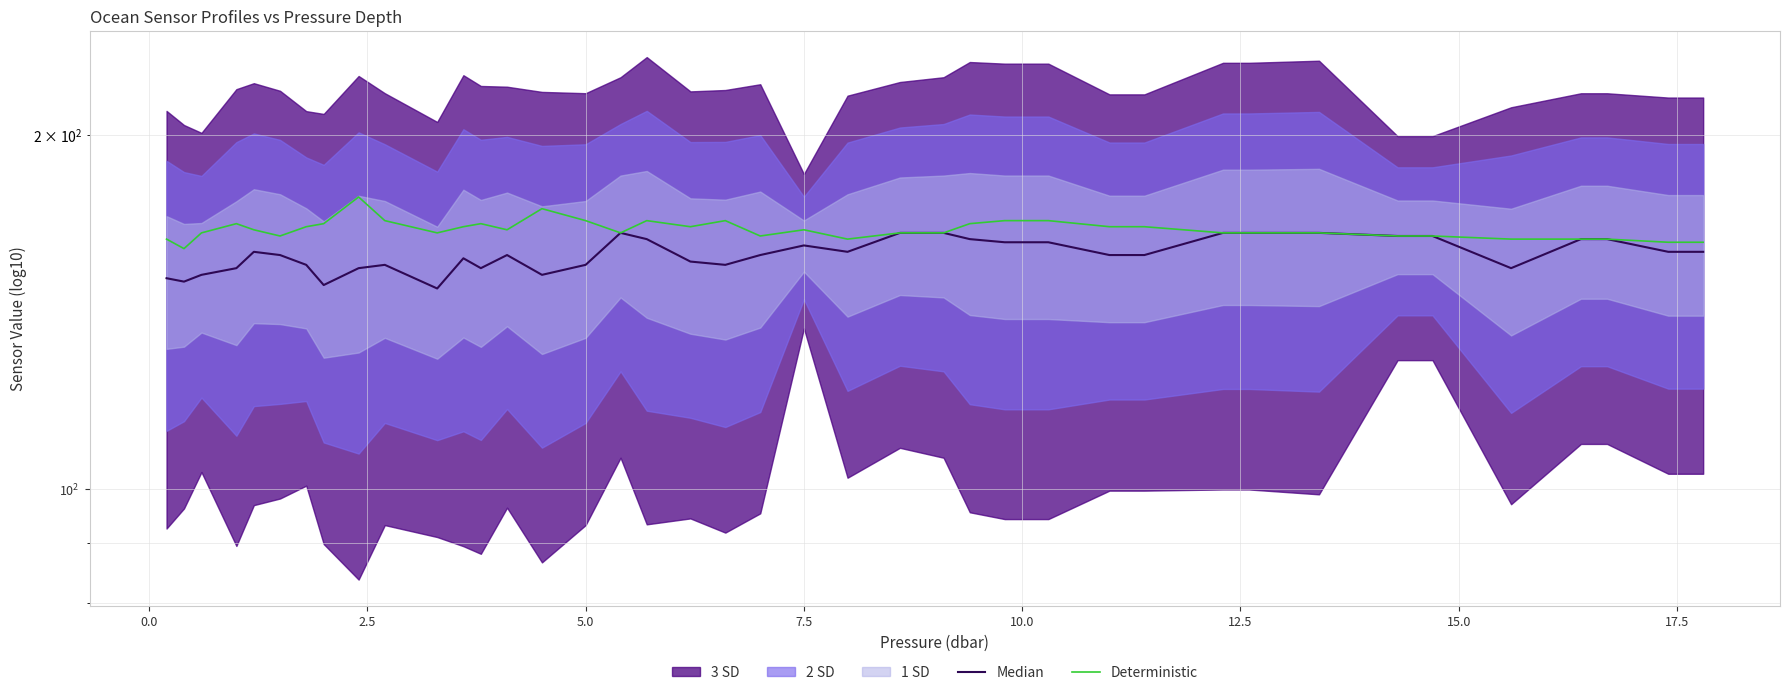

True or false: Deterministic and Median cross at least once.

False